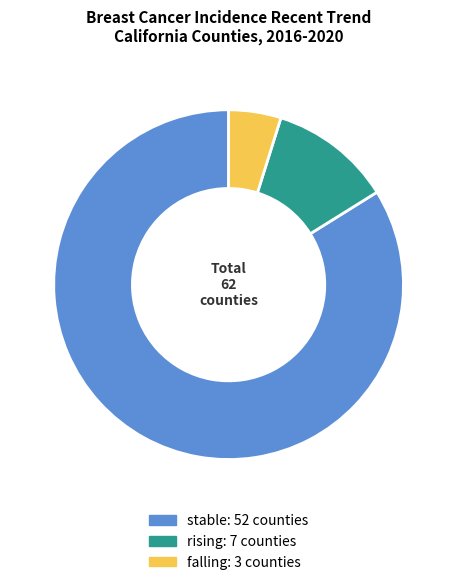

True or false: rising accounts for 11% of the total.

True